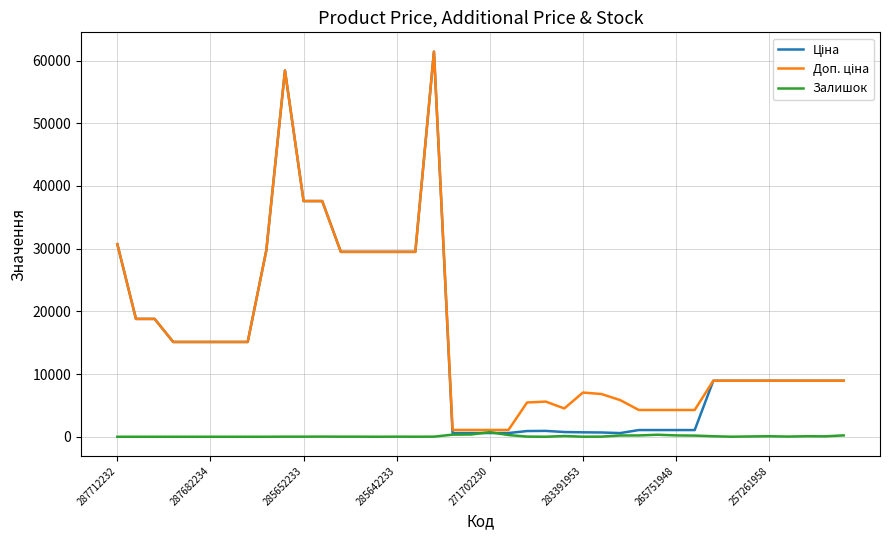

What is the maximum value shown in the chart?

61434.3